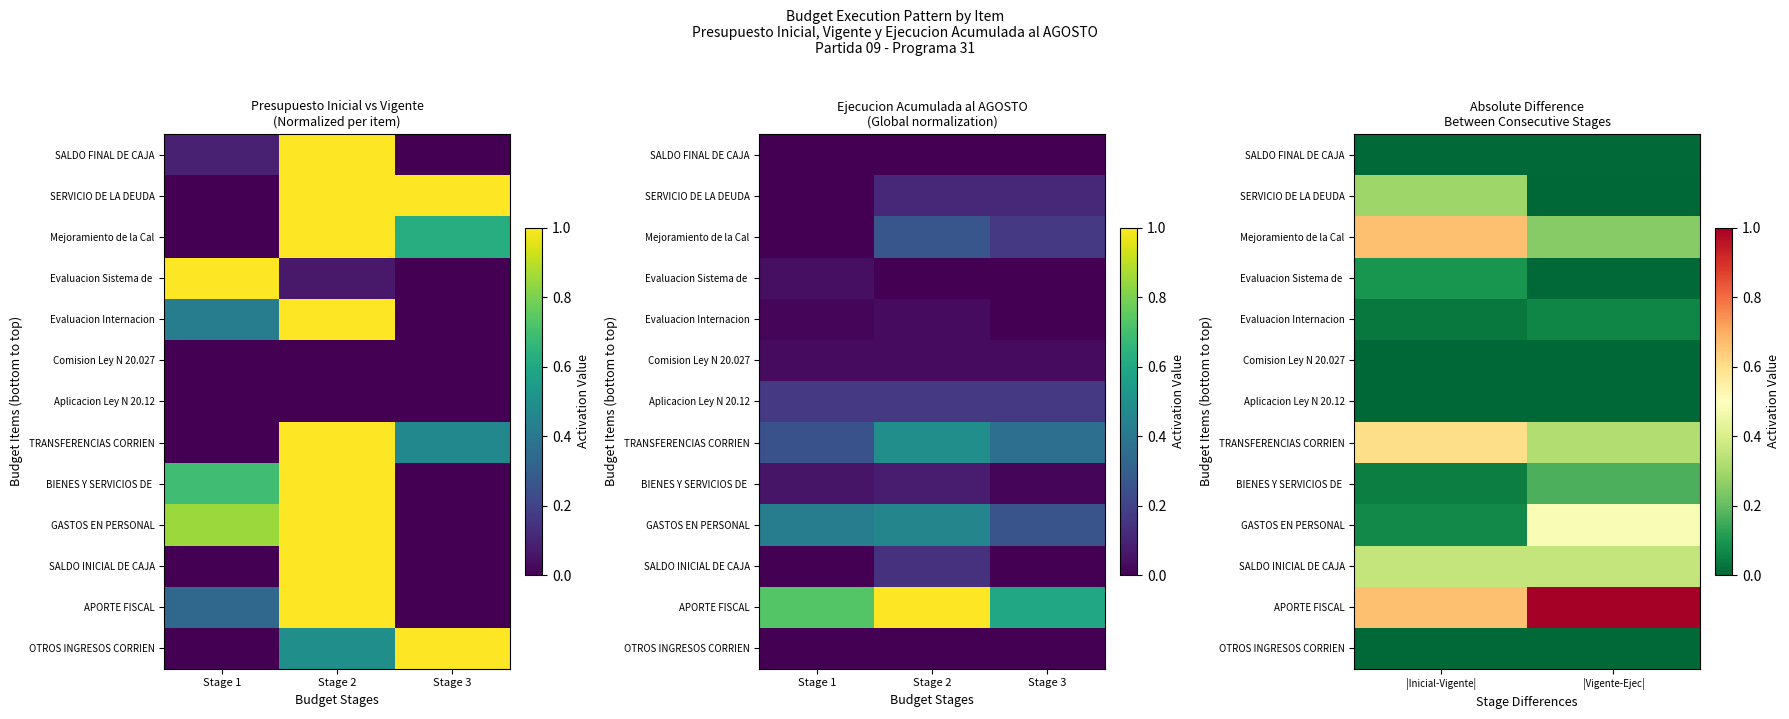

What is the difference between the highest and lowest values at |Vigente-Ejec|?

1.0